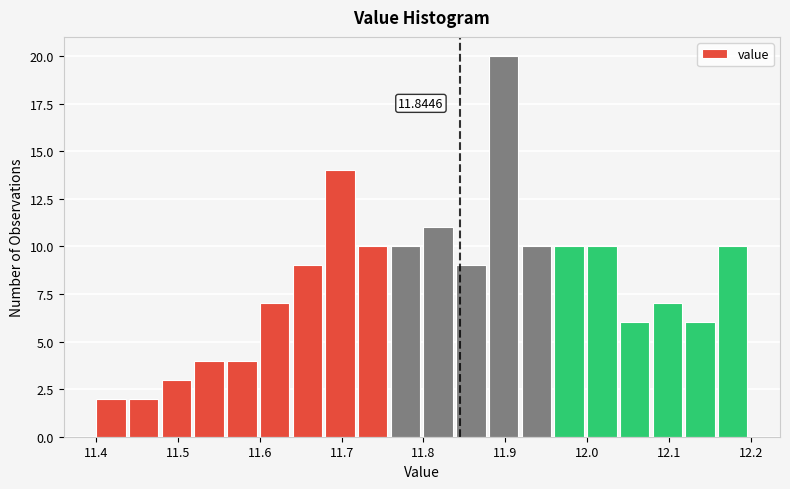

Which range on the x-axis has the tallest bar?

11.88 to 11.92